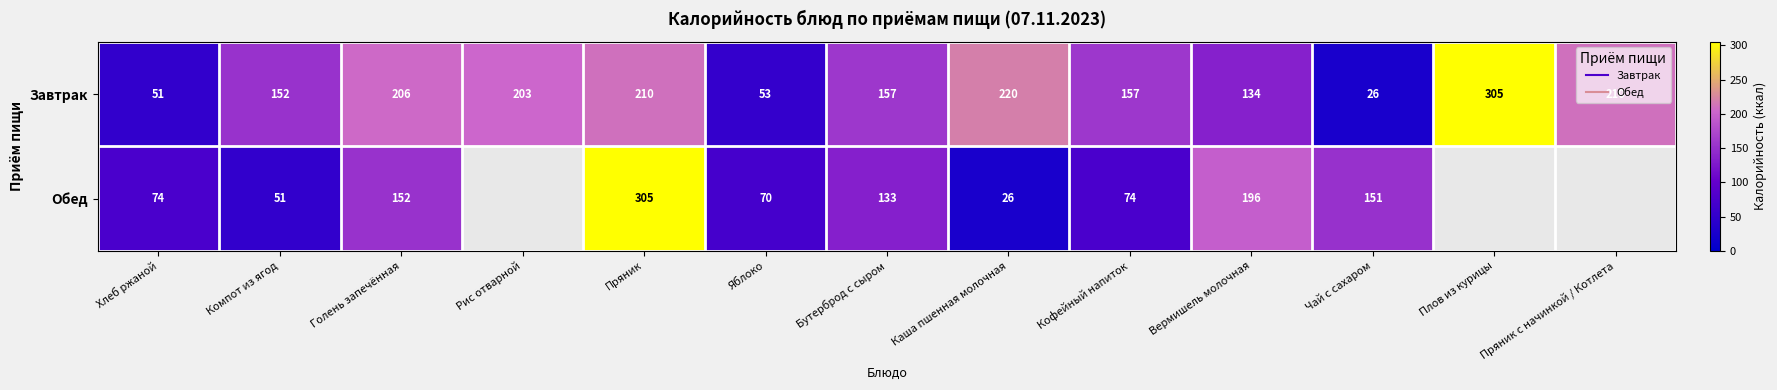

At Плов из курицы, list the series in order from largest to smallest.

Завтрак, Обед